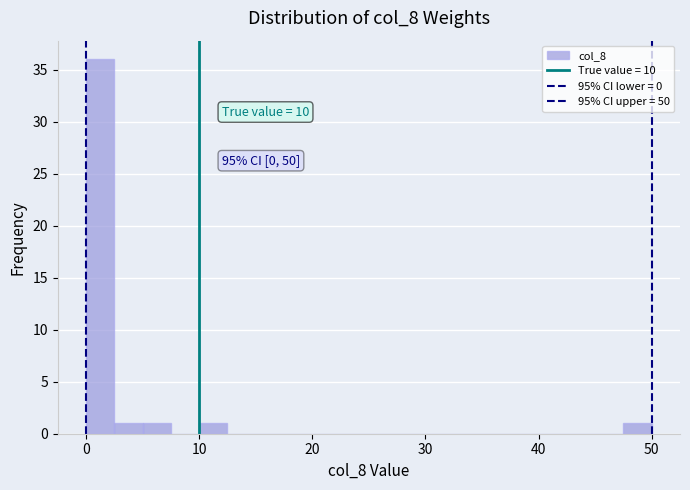

Around what value on the x-axis is the tallest bar? Give the approximate position of its centre, as read against the axis.

1